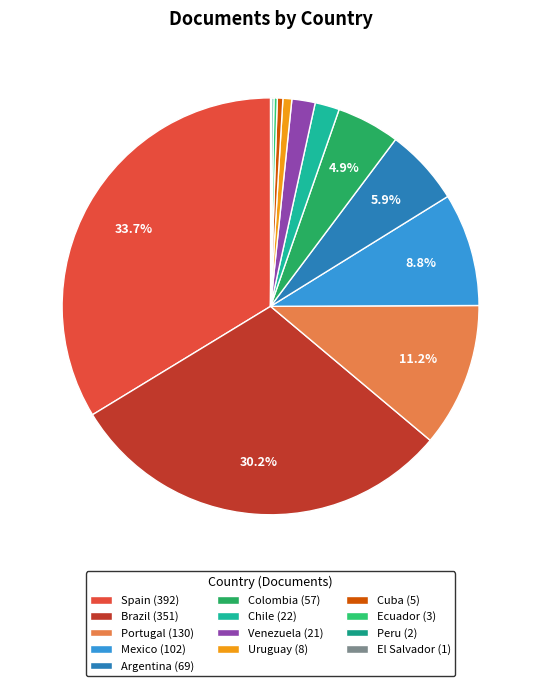

Rank the categories by value from highest to lowest.

Spain, Brazil, Portugal, Mexico, Argentina, Colombia, Chile, Venezuela, Uruguay, Cuba, Ecuador, Peru, El Salvador